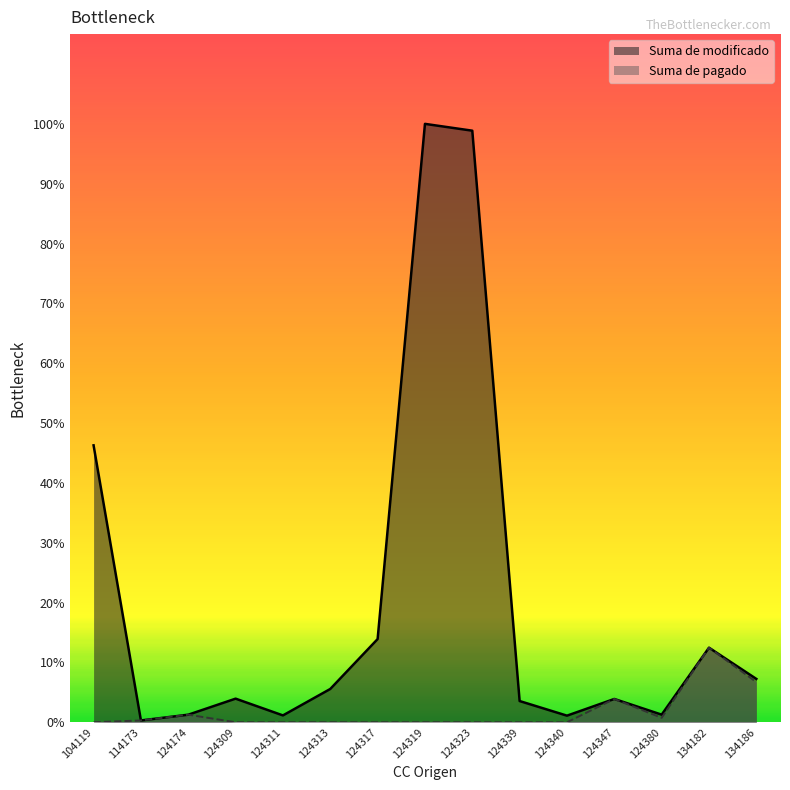

How many values in the Suma de pagado series exceed 0?

6